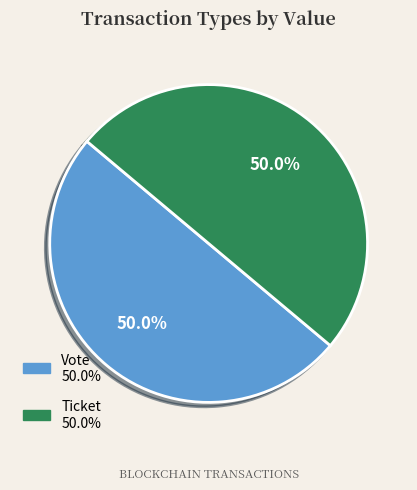

Count the number of slices in the pie.

2